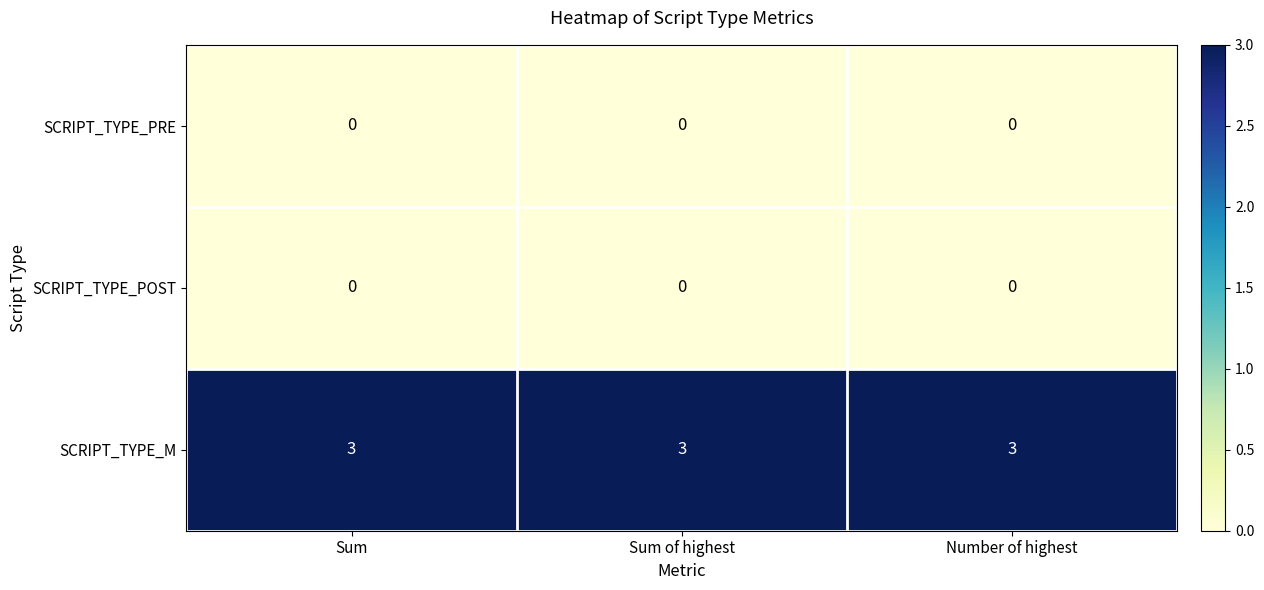

How many series are shown in this chart?

3